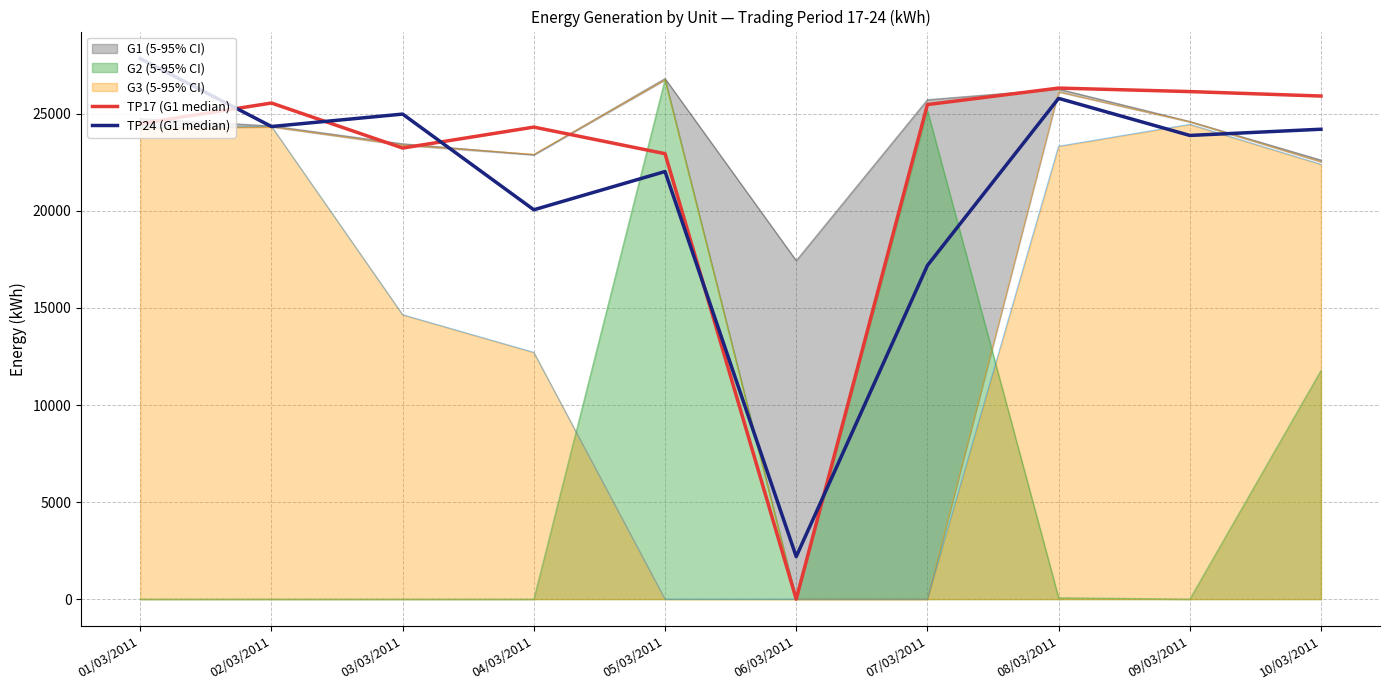

At 01/03/2011, list the series in order from smallest to largest.

TP17 (G1 median), TP24 (G1 median)